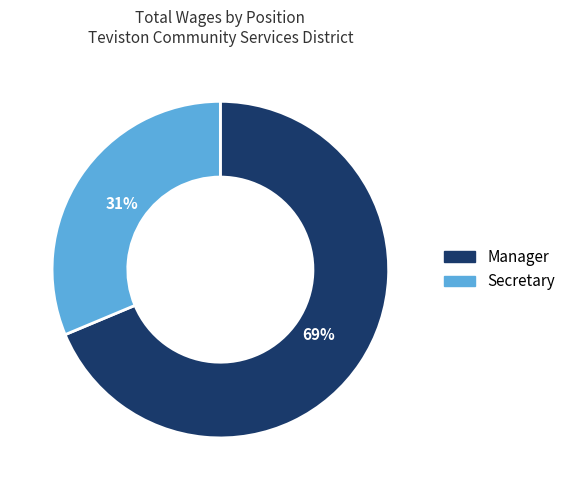

To the nearest percent, what percentage of the pie is Manager?

69%